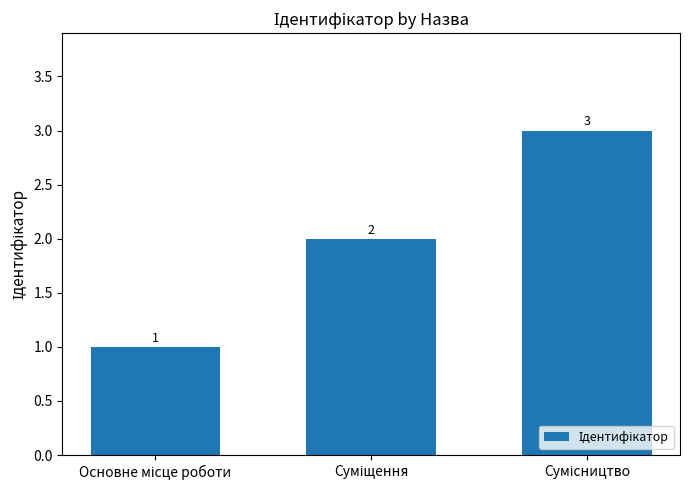

Reading left to right, transcribe all the data shown in this chart.

1	2	3